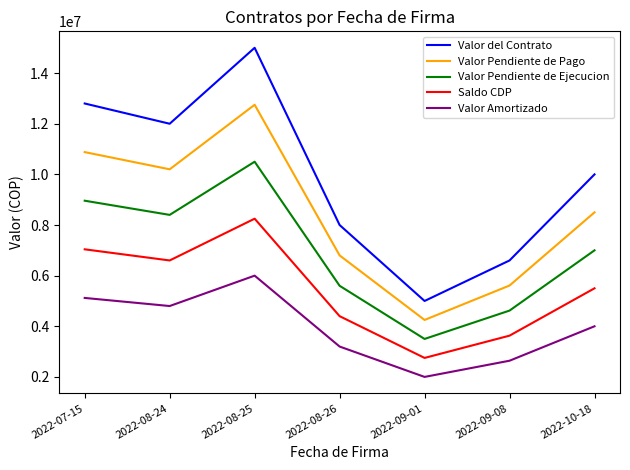

Reading left to right, extract all data points from this chart.

Valor del Contrato: 12800000.0	12000000.0	15000000.0	8000000.0	5000000.0	6600000.0	10000000.0
Valor Pendiente de Pago: 10880000.0	10200000.0	12750000.0	6800000.0	4250000.0	5610000.0	8500000.0
Valor Pendiente de Ejecucion: 8960000.0	8400000.0	10500000.0	5600000.0	3500000.0	4620000.0	7000000.0
Saldo CDP: 7040000.0	6600000.0	8250000.0	4400000.0	2750000.0	3630000.0	5500000.0
Valor Amortizado: 5120000.0	4800000.0	6000000.0	3200000.0	2000000.0	2640000.0	4000000.0